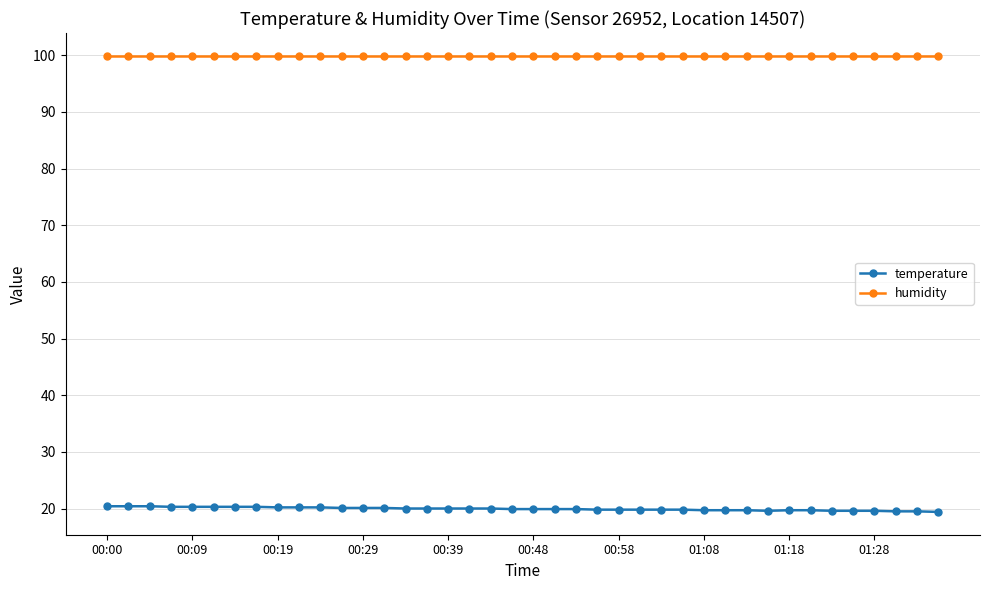

At how many categories does at least one series exceed 32?

40